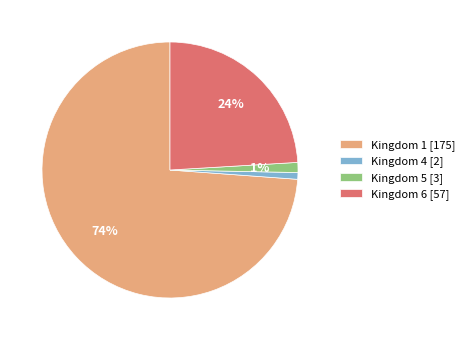

Count the number of slices in the pie.

4